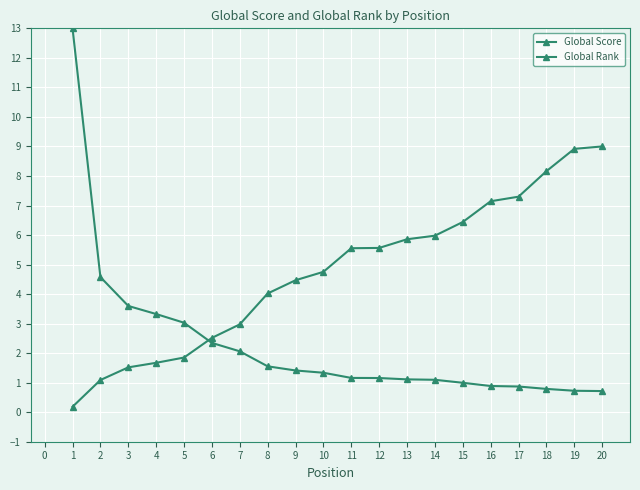

Is this an area chart (filled region under the line)?

No